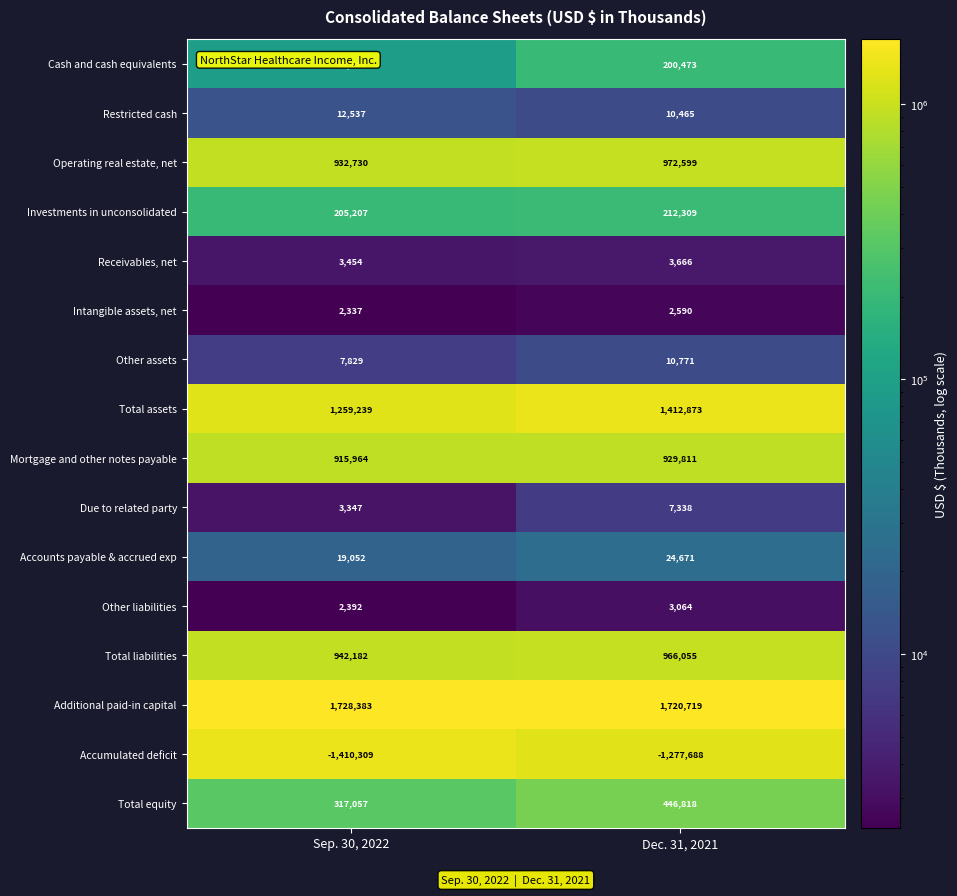

At Sep. 30, 2022, list the series in order from largest to smallest.

Additional paid-in capital, Total assets, Total liabilities, Operating real estate, net, Mortgage and other notes payable, Total equity, Investments in unconsolidated, Cash and cash equivalents, Accounts payable & accrued exp, Restricted cash, Other assets, Receivables, net, Due to related party, Other liabilities, Intangible assets, net, Accumulated deficit